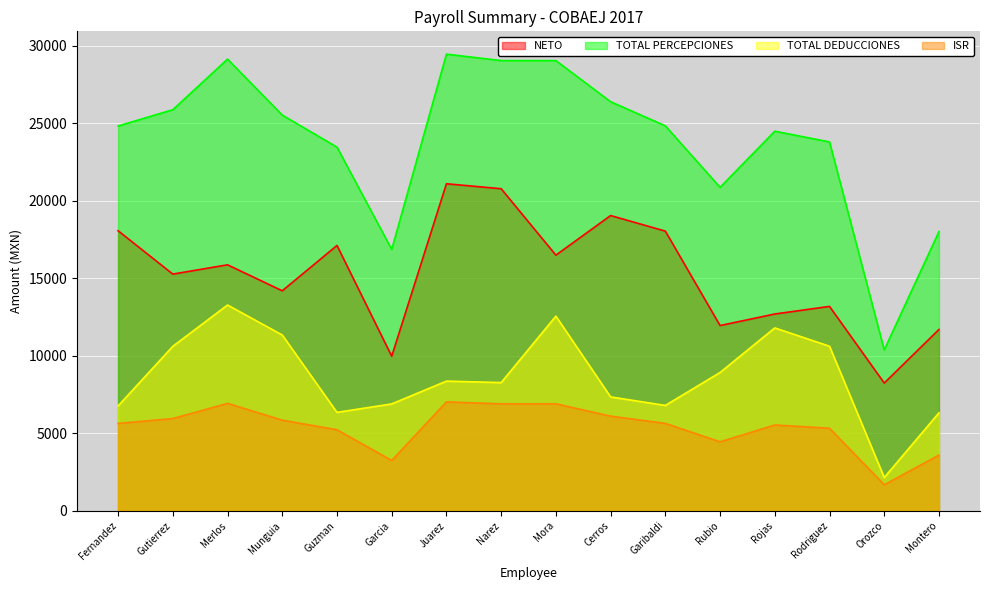

Rank the series by their average value, from lowest to highest.

ISR, TOTAL DEDUCCIONES, NETO, TOTAL PERCEPCIONES